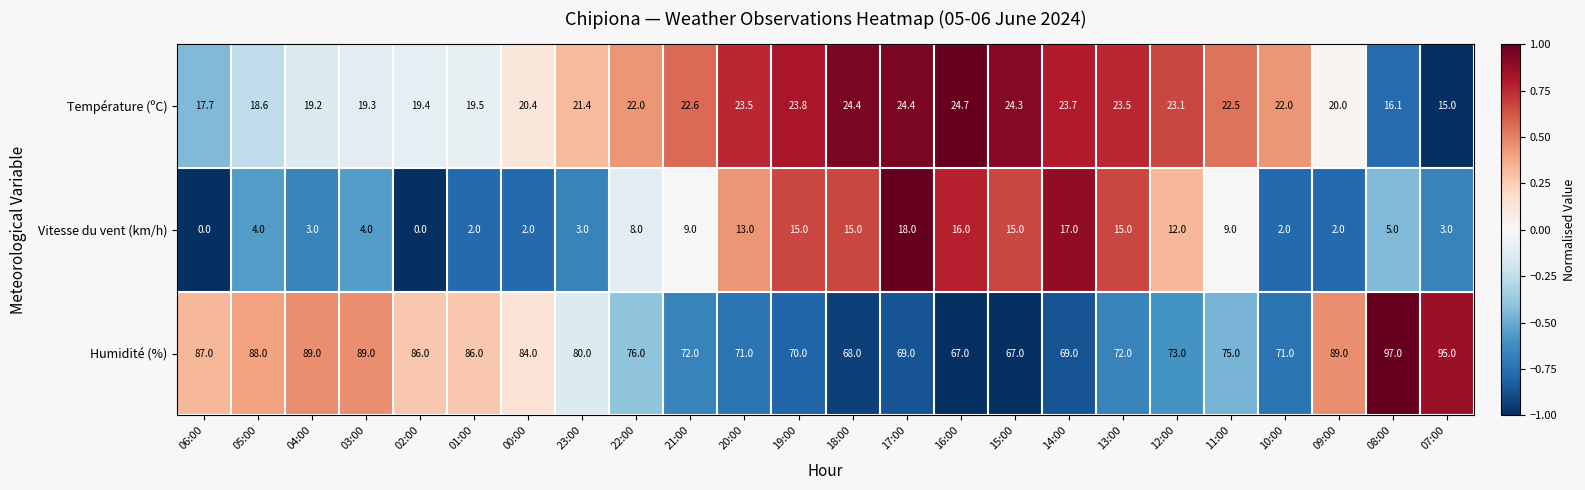

Which series has the largest total across all categories?

Humidité (%)